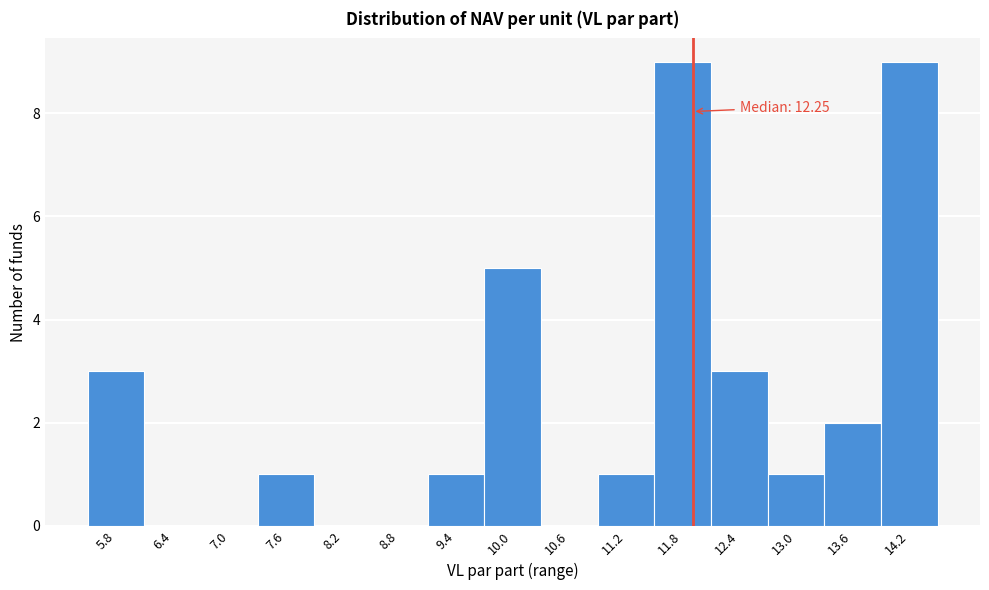

Reading right to left, list all the values displayed in this chart.

14.2=9	13.6=2	13.0=1	12.4=3	11.8=9	11.2=1	10.6=0	10.0=5	9.4=1	8.8=0	8.2=0	7.6=1	7.0=0	6.4=0	5.8=3